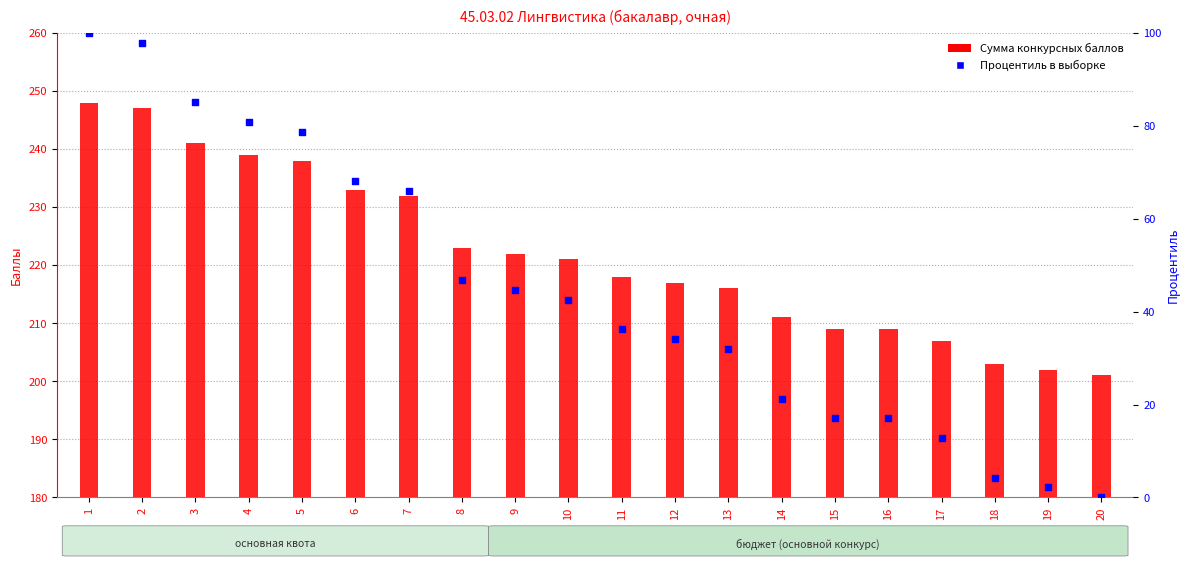

Which series has the largest total across all categories?

Сумма конкурсных баллов